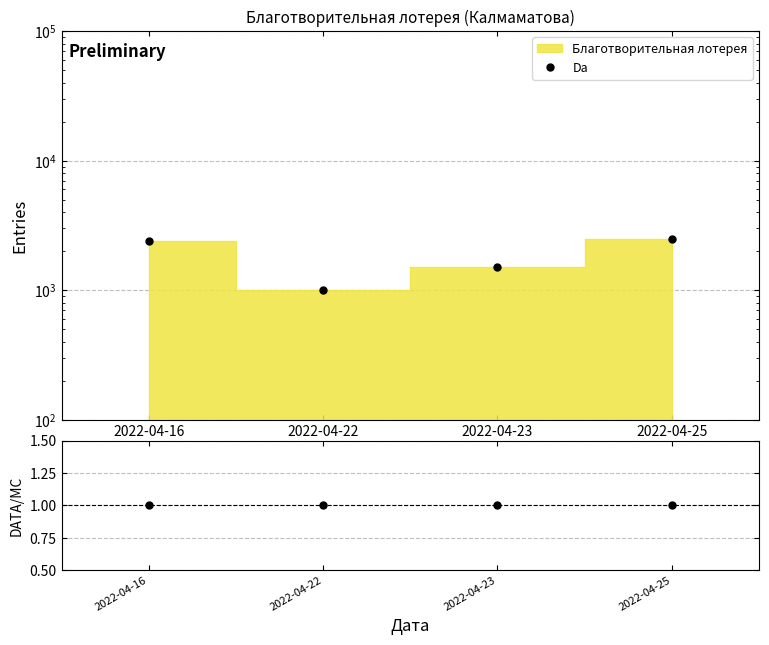

What is the smallest value displayed?

1000